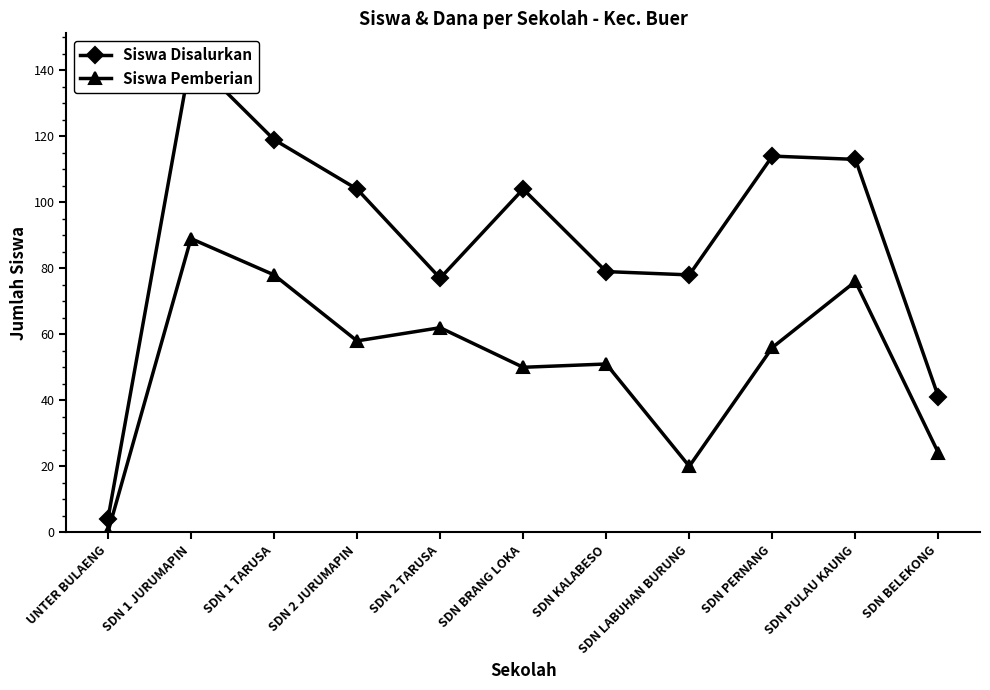

Is this an area chart (filled region under the line)?

No